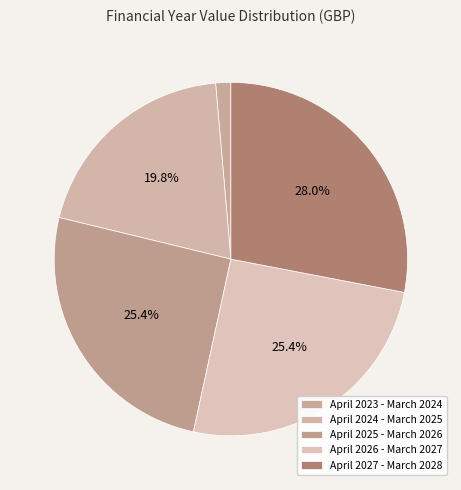

How many segments does this pie chart have?

5